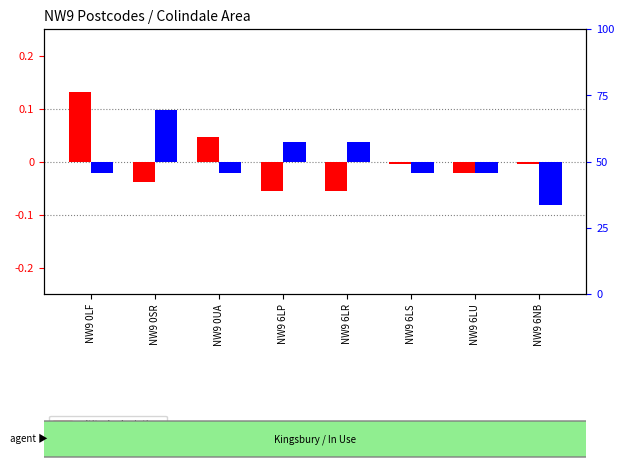

Rank the series by their maximum value, from highest to lowest.

distance deviation, altitude deviation